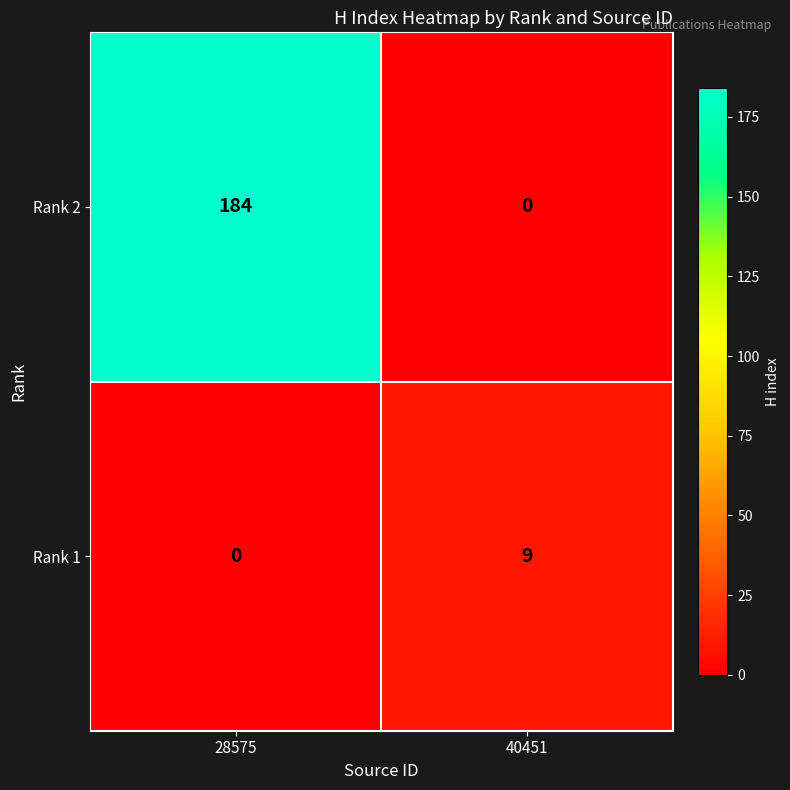

What is the sum of all Rank 2 values?

184